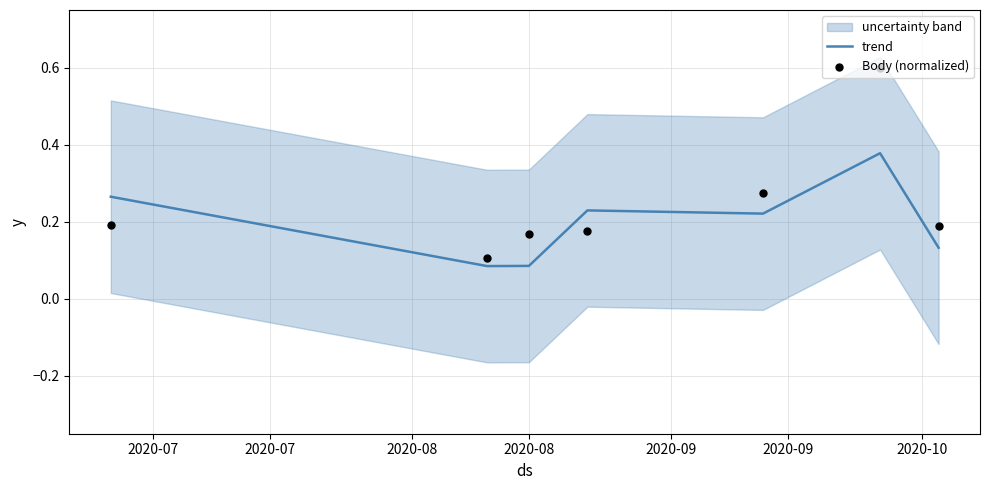

Which series contains the lowest Y value?

trend